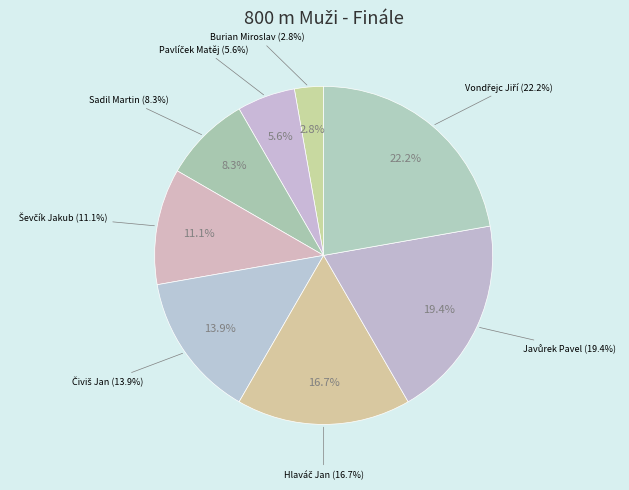

Which category has the biggest portion of the pie?

Vondřejc Jiří